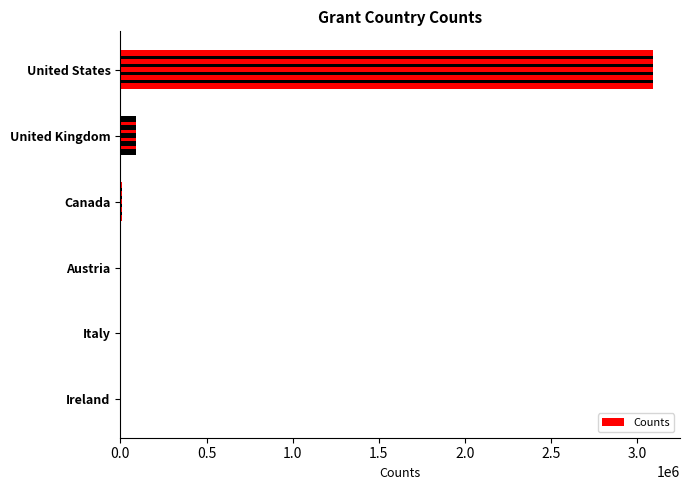

Reading left to right, list all the values displayed in this chart.

3092561	89946	7929	1055	84	10